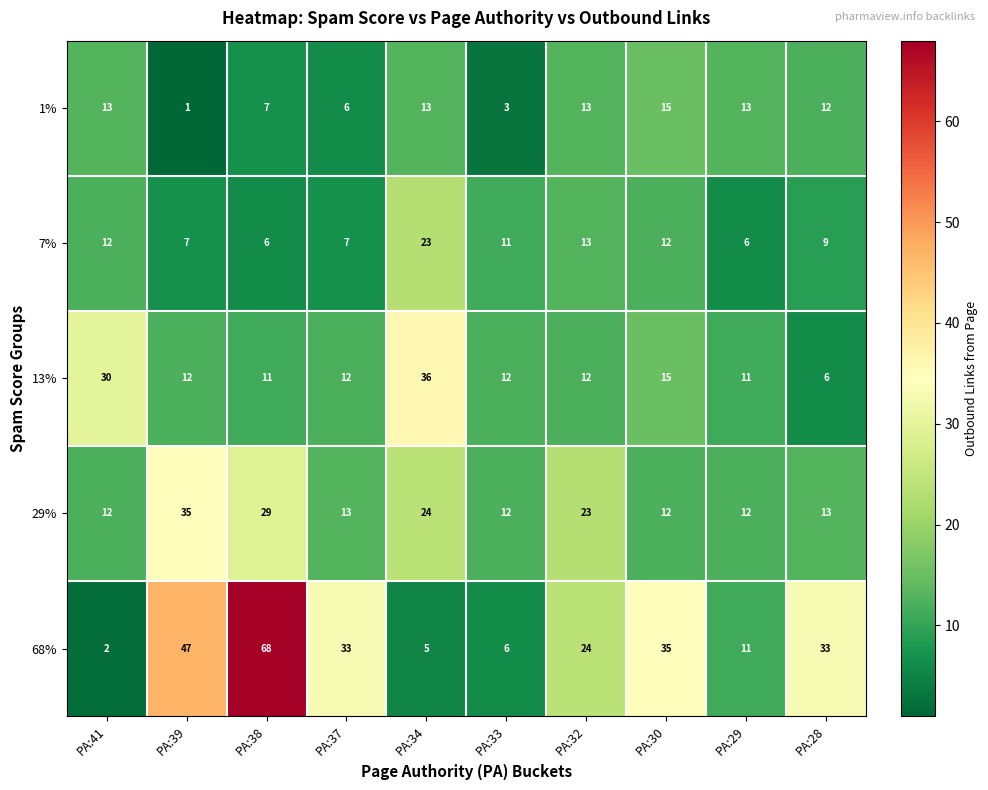

What is the approximate value of 1% at PA:37, to the nearest 5?

5